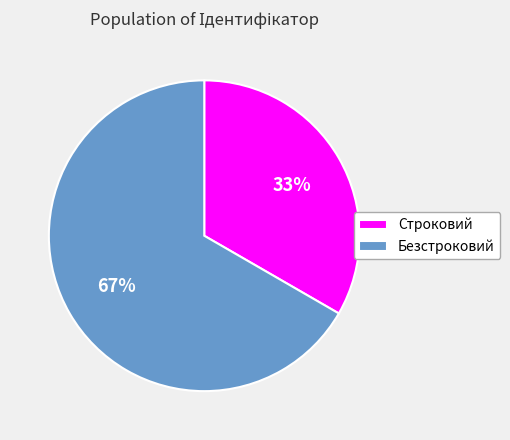

Rank the categories by value from lowest to highest.

Строковий, Безстроковий